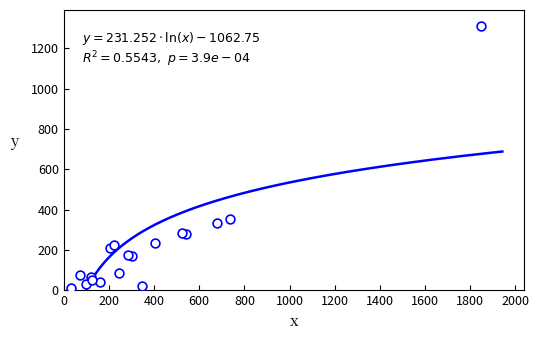

What Y value in the scatter plot is closest to 662?

351